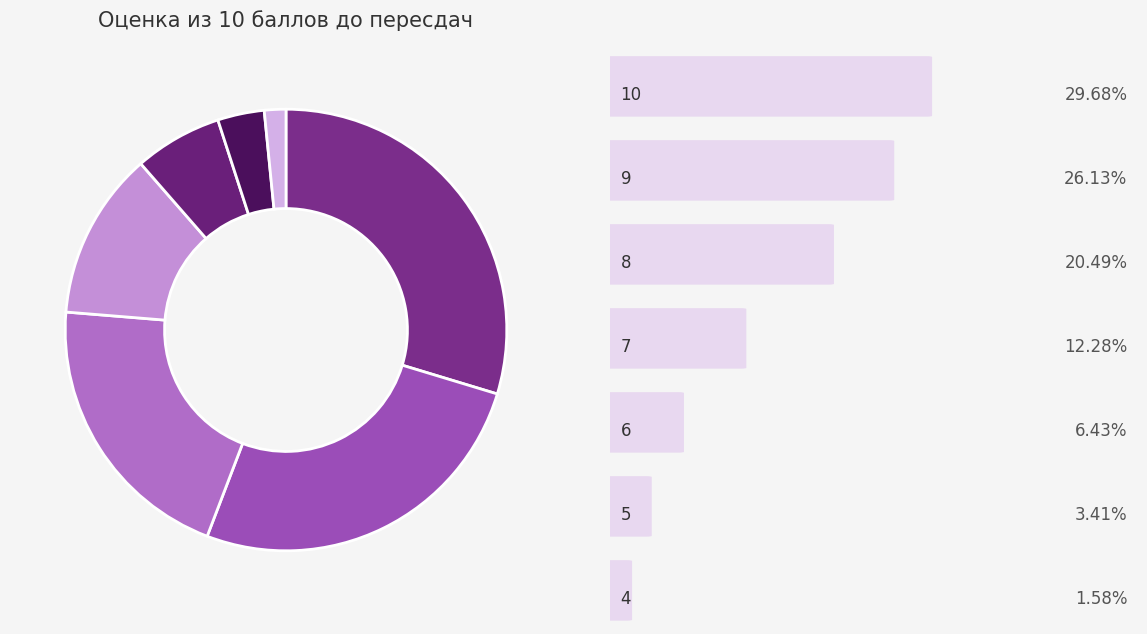

How many segments does this pie chart have?

7